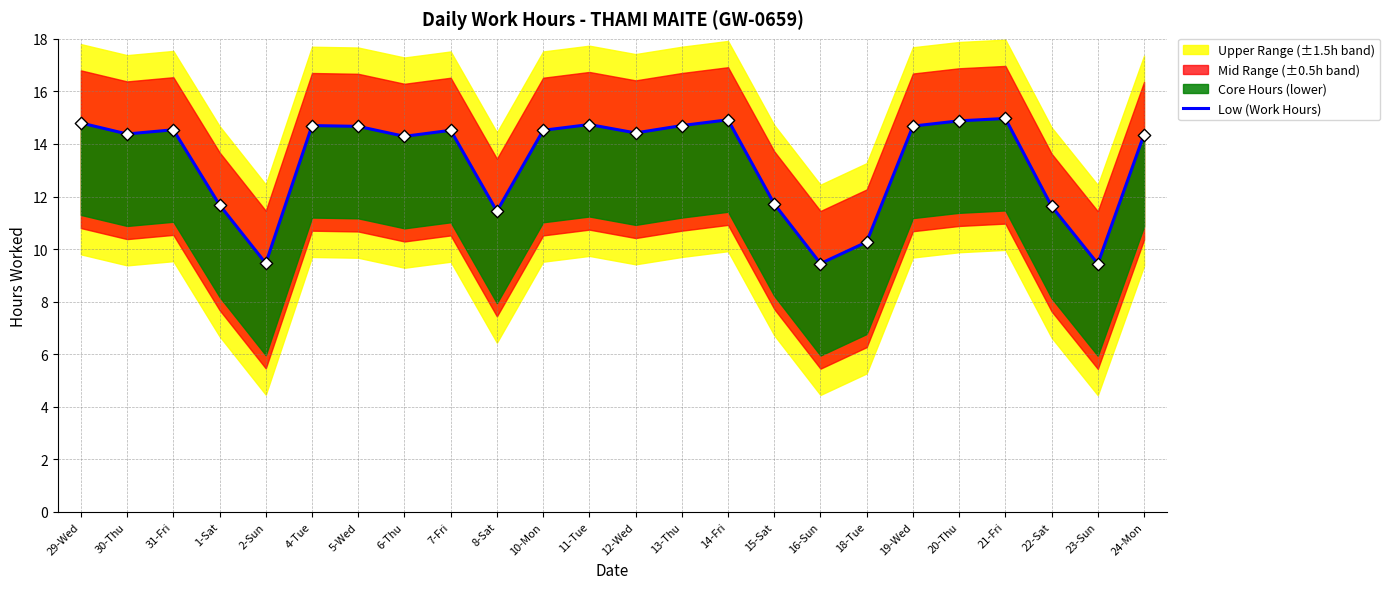

What is the change in value from 1-Sat to 2-Sun?

-2.2